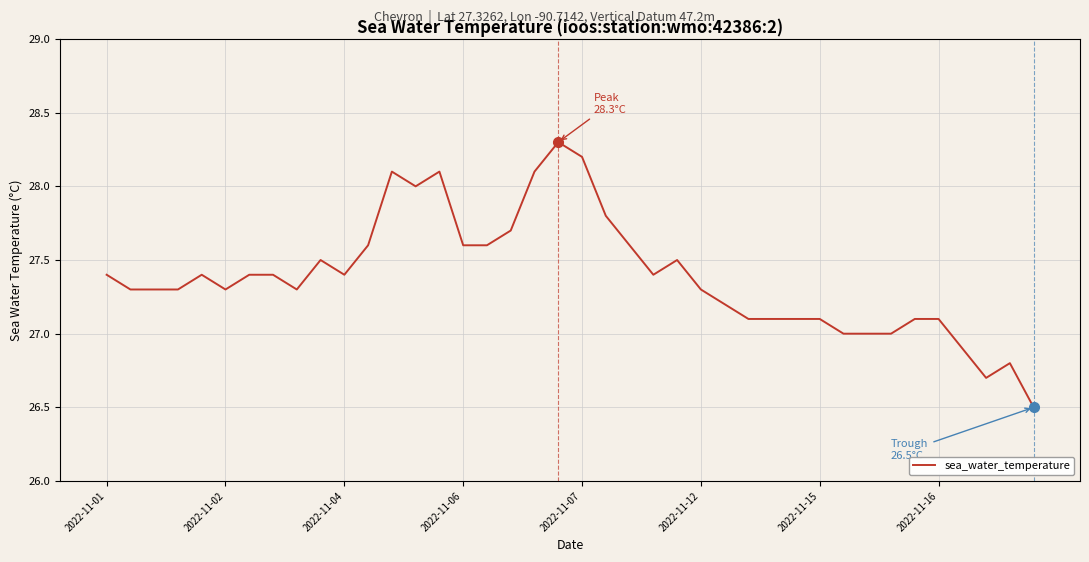

What is the difference between the maximum and minimum values?

1.8